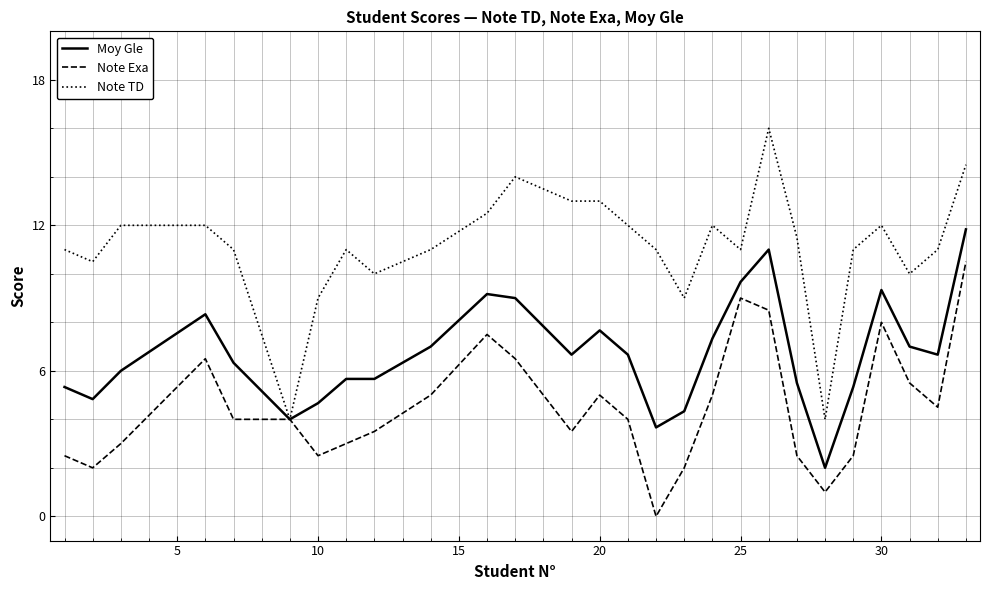

What is the maximum value shown in the chart?

16.0